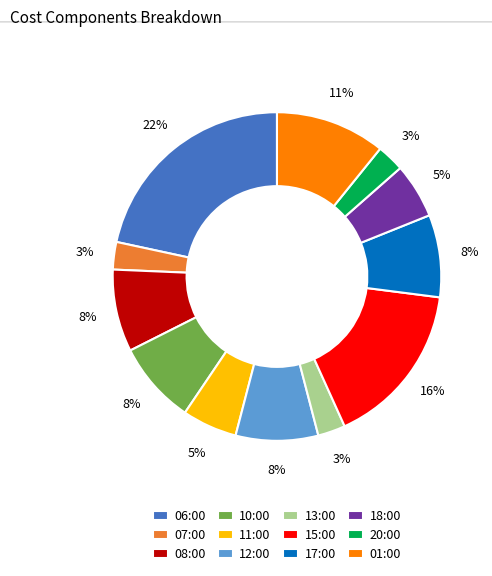

To the nearest percent, what is the average slice percentage?

8%